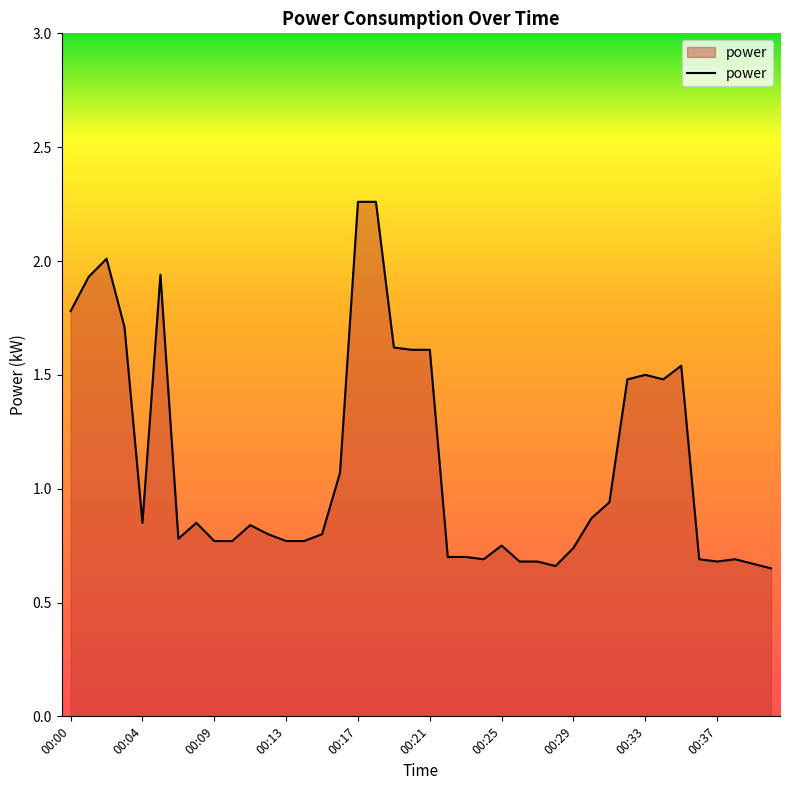

Reading left to right, what are all the values shown in this chart?

1.8	1.9	2.0	1.7	0.8	1.9	0.8	0.8	0.8	0.8	0.8	0.8	0.8	0.8	0.8	1.1	2.3	2.3	1.6	1.6	1.6	0.7	0.7	0.7	0.8	0.7	0.7	0.7	0.7	0.9	0.9	1.5	1.5	1.5	1.5	0.7	0.7	0.7	0.7	0.7